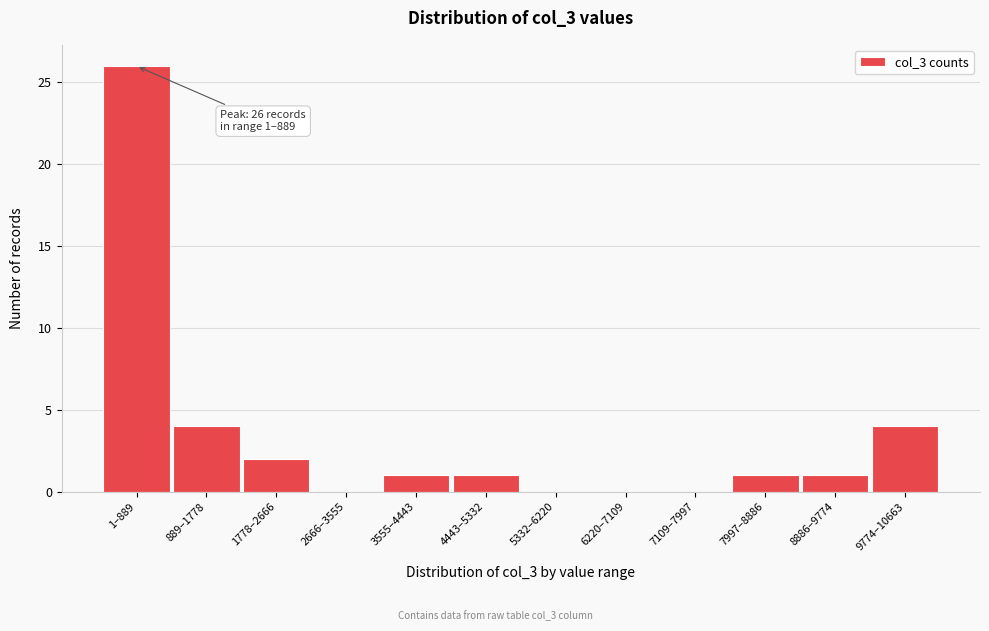

Reading right to left, extract all data points from this chart.

9774–10663=4	8886–9774=1	7997–8886=1	7109–7997=0	6220–7109=0	5332–6220=0	4443–5332=1	3555–4443=1	2666–3555=0	1778–2666=2	889–1778=4	1–889=26